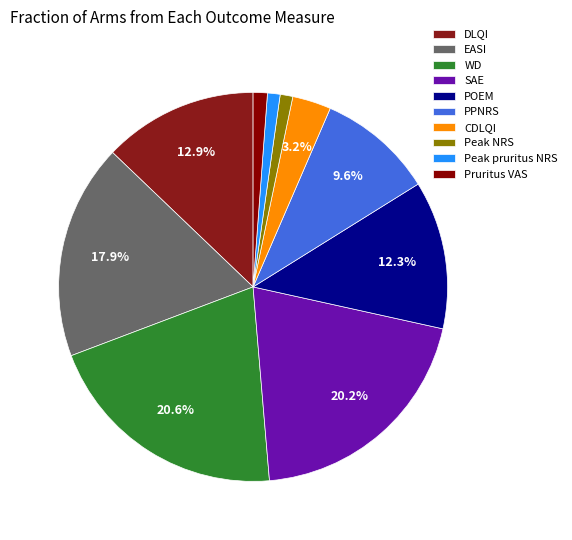

Rank the categories by value from highest to lowest.

WD, SAE, EASI, DLQI, POEM, PPNRS, CDLQI, Pruritus VAS, Peak NRS, Peak pruritus NRS